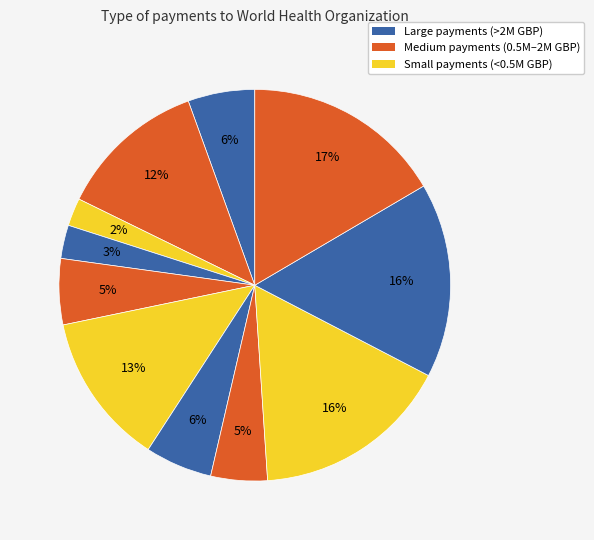

To the nearest percent, what is the average slice percentage?

9%